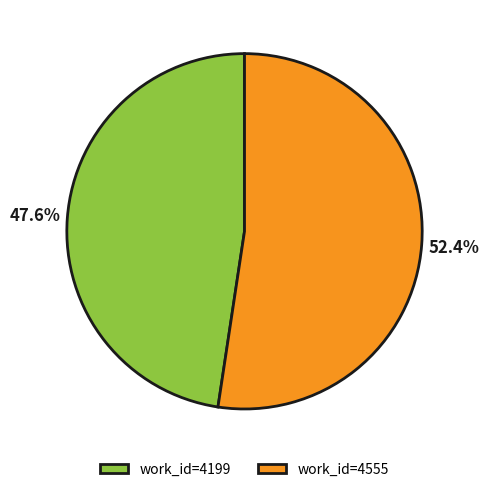

To the nearest percent, what is the average slice percentage?

50%